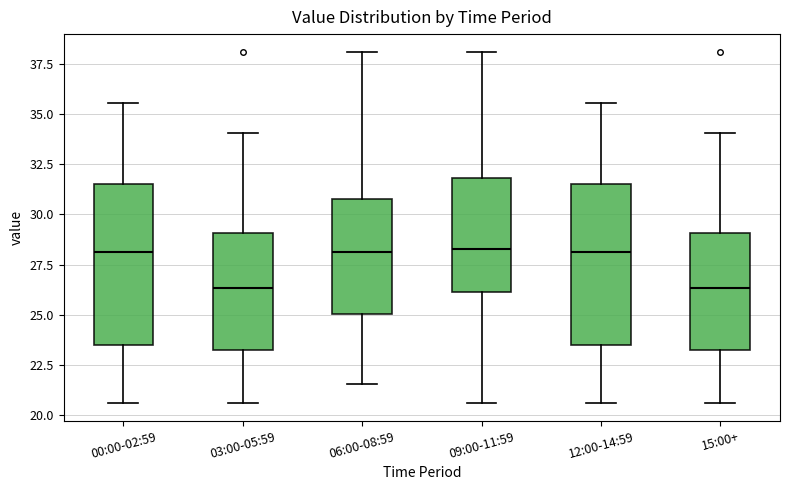

Where does the upper whisker of the box for 00:00-02:59 end on the y-axis? The values are not printed on the chart, so give them approximately, as read against the axis.

35.5